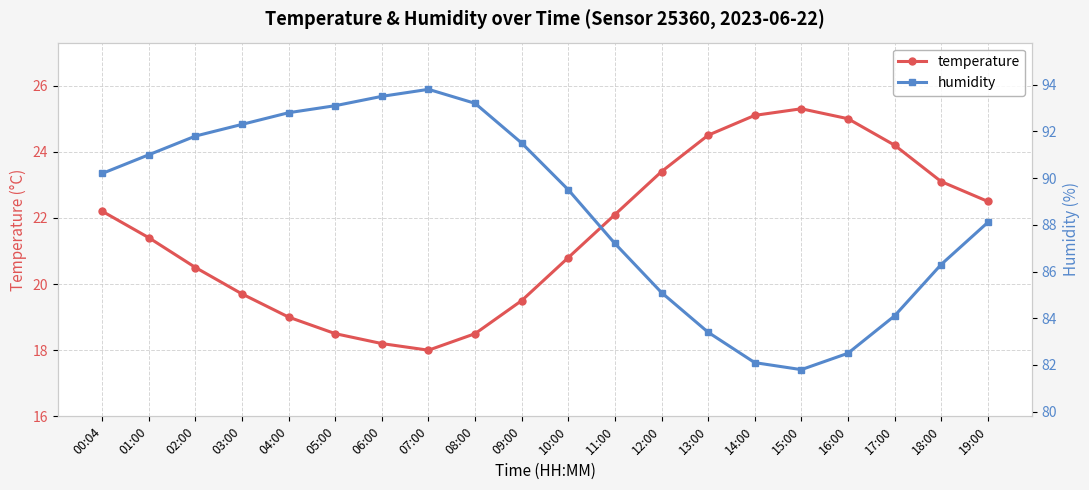

What is the difference between the maximum and second lowest values in the temperature series?

7.1